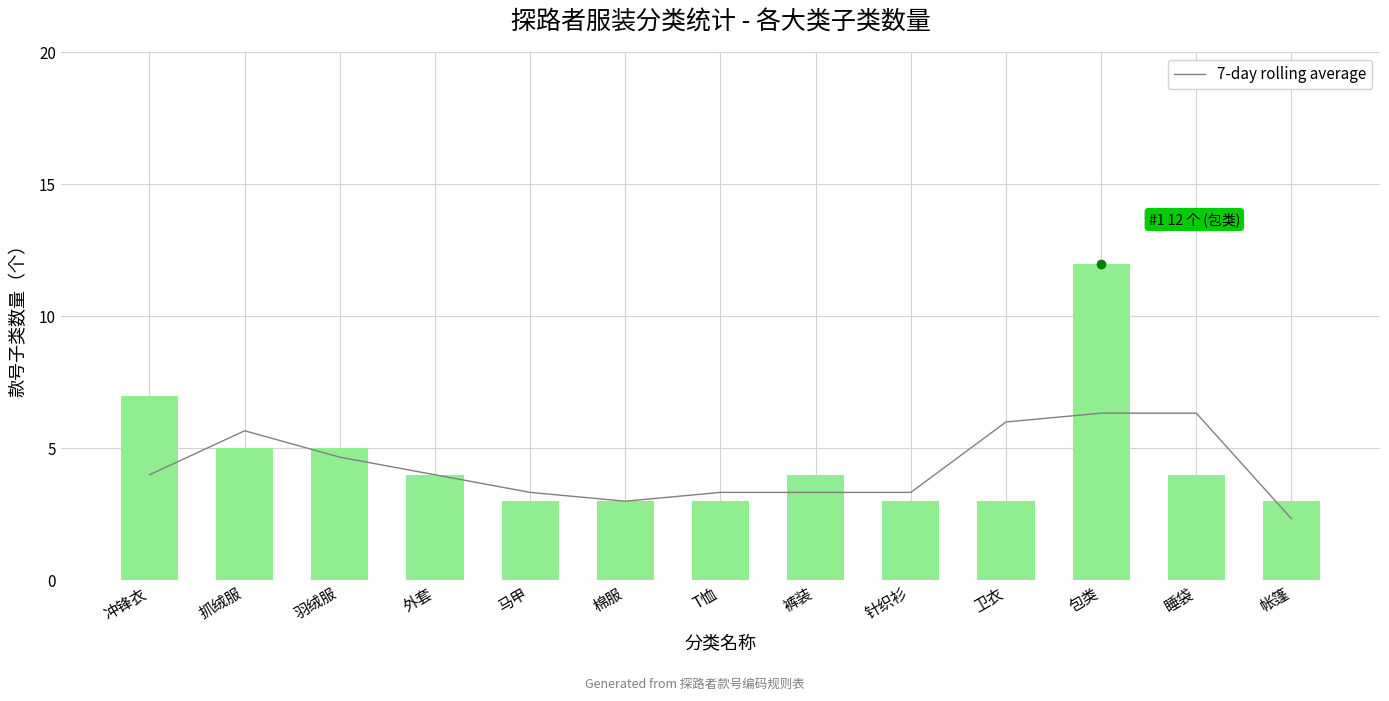

Approximately how many times larger is the value at 包类 compared to 裤装?

1.9